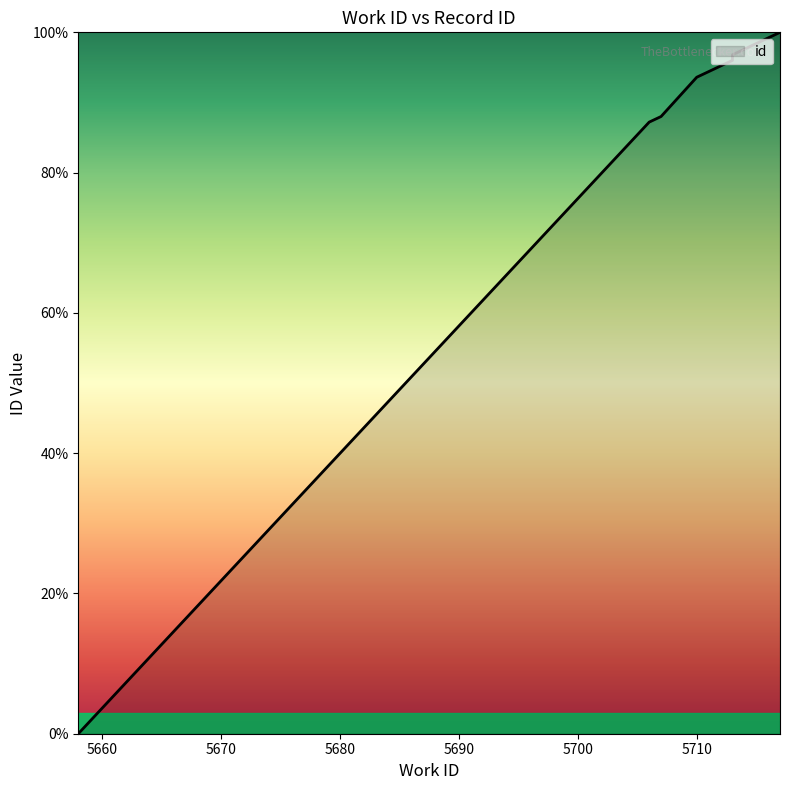

What is the ratio of the value at 5717 to the value at 5707?

1.1